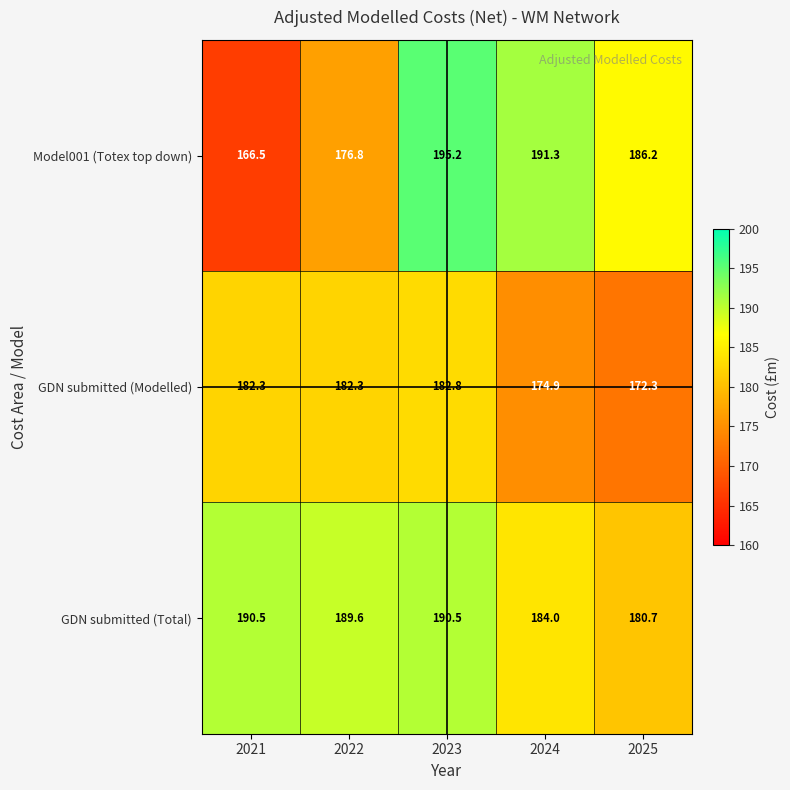

Rank the series at 2024 from highest to lowest value.

Model001 (Totex top down), GDN submitted (Total), GDN submitted (Modelled)